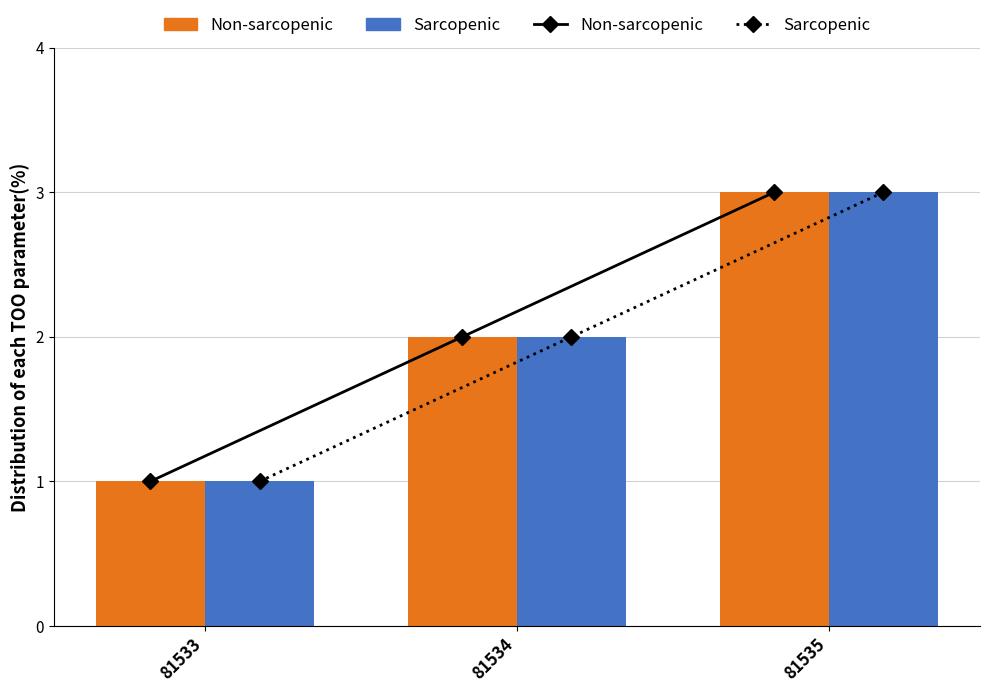

At which category is the sum across all series the highest?

81535